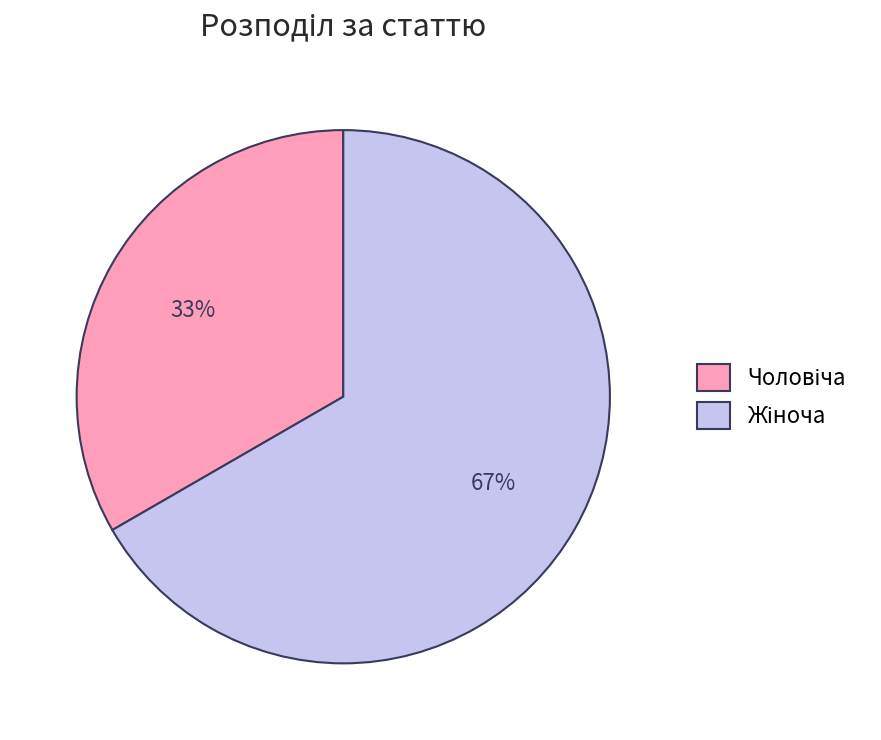

To the nearest percent, what is the average slice percentage?

50%